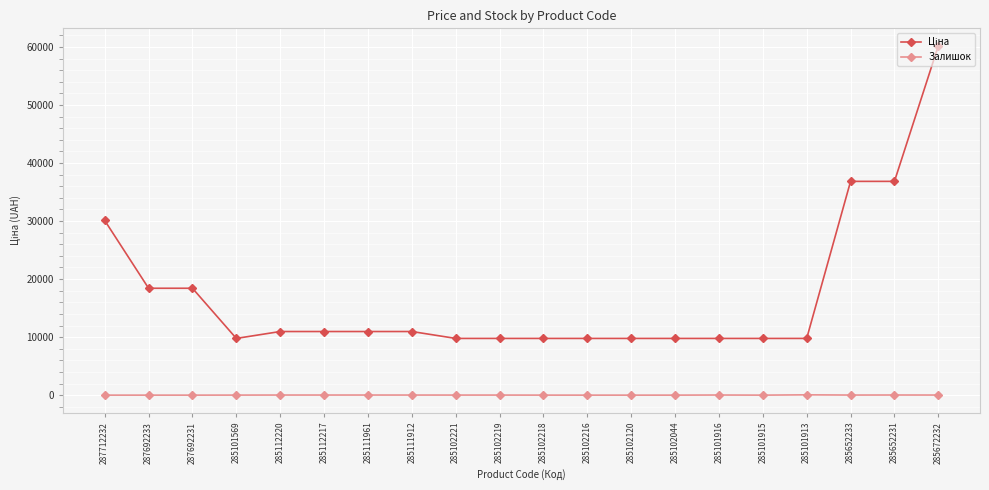

At how many categories does at least one series exceed 41345?

1